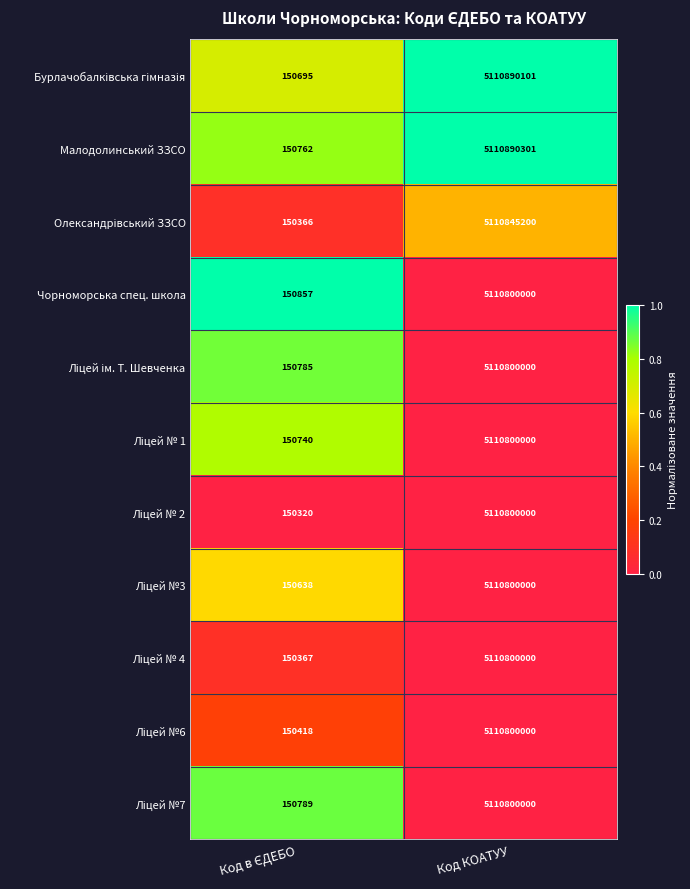

What is the maximum value shown in the chart?

5110890301